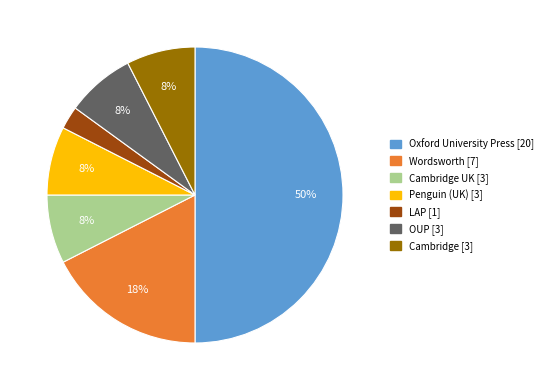

To the nearest percent, what is the average slice percentage?

14%